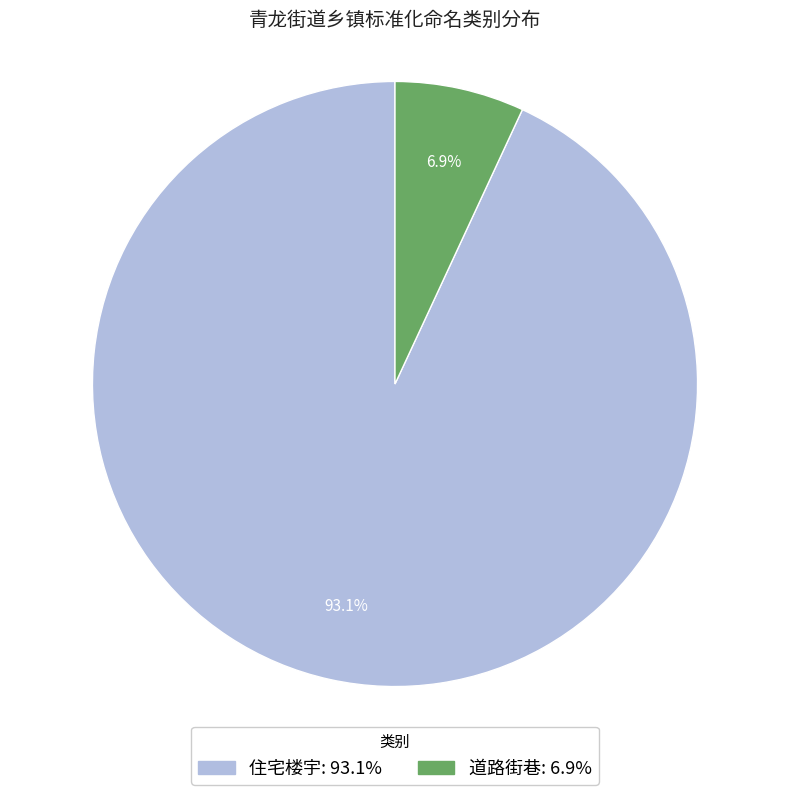

Between 道路街巷 and 住宅楼宇, which is larger?

住宅楼宇